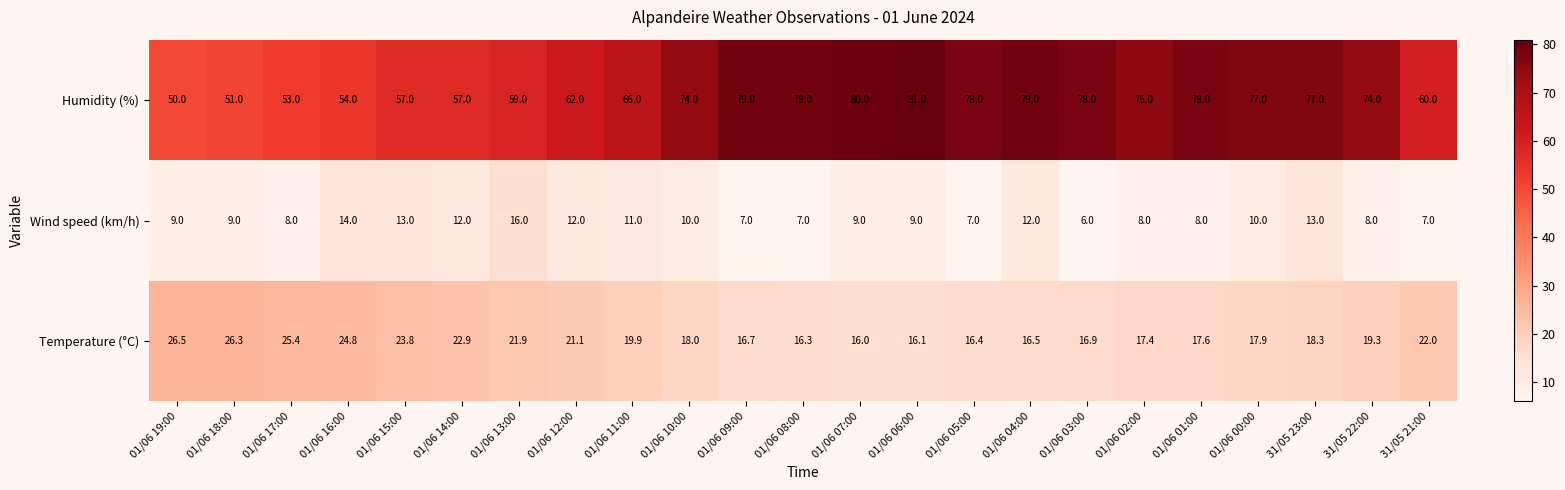

Rank the series at 01/06 10:00 from highest to lowest value.

Humidity (%), Temperature (°C), Wind speed (km/h)